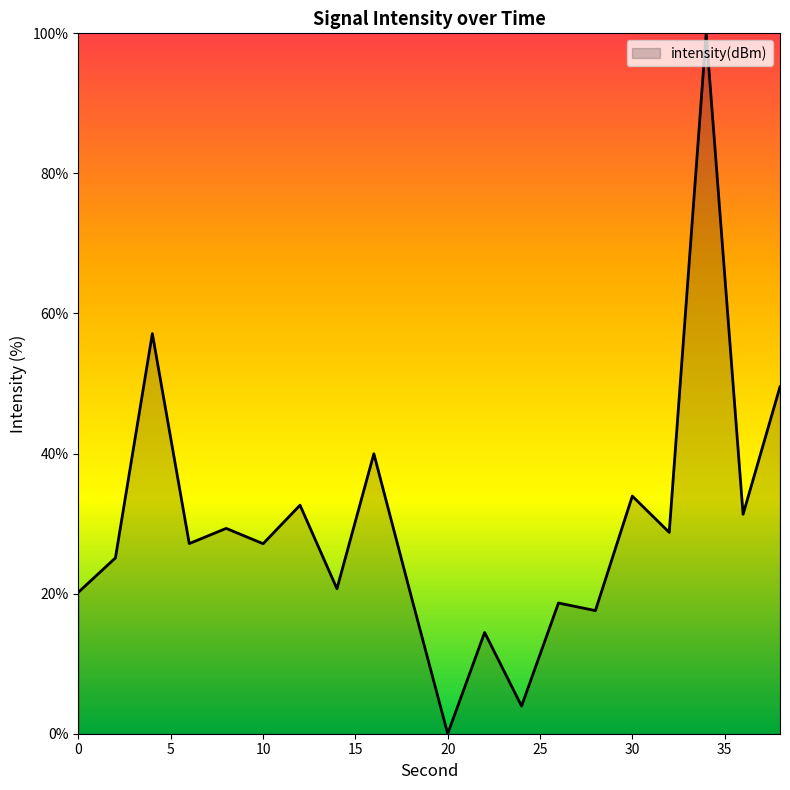

What is the difference between the maximum and minimum values?

100.0